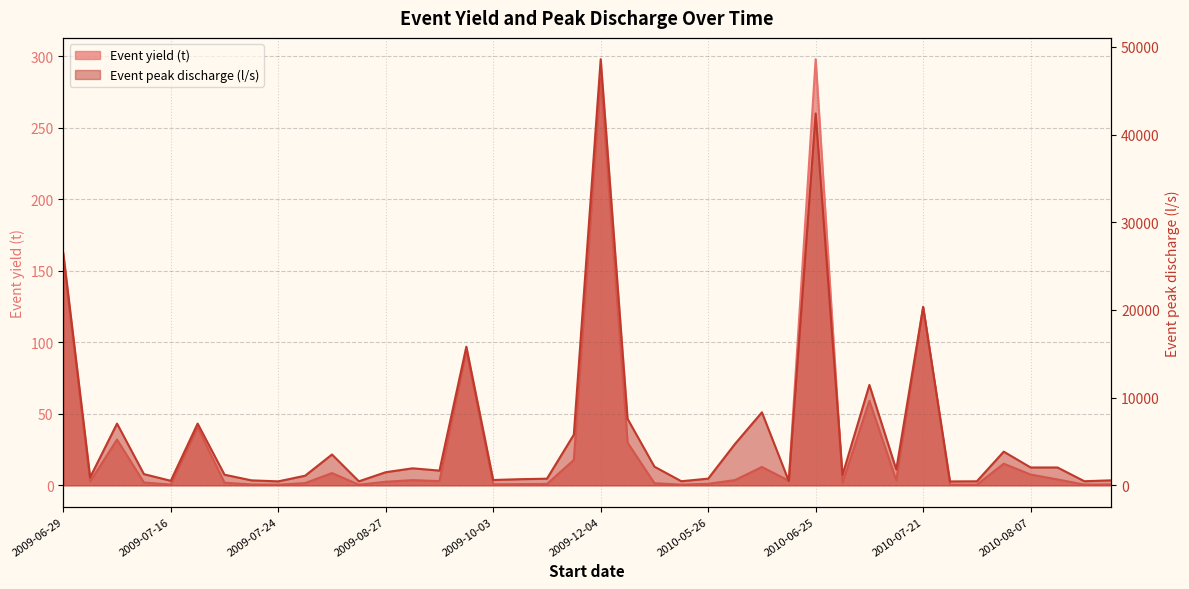

True or false: Event yield (t) has more than 0 interior local peaks.

True